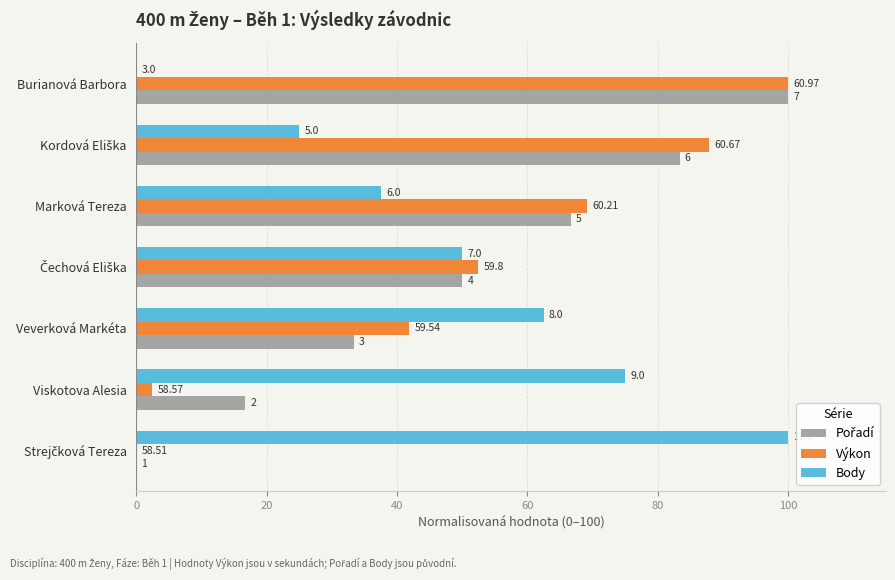

Reading left to right, extract all data points from this chart.

Pořadí: 0=0.0	20=16.7	40=33.3	60=50.0	80=66.7	100=83.3	120=100.0
Výkon: 0=0.0	20=2.4	40=41.9	60=52.4	80=69.1	100=87.8	120=100.0
Body: 0=100.0	20=75.0	40=62.5	60=50.0	80=37.5	100=25.0	120=0.0